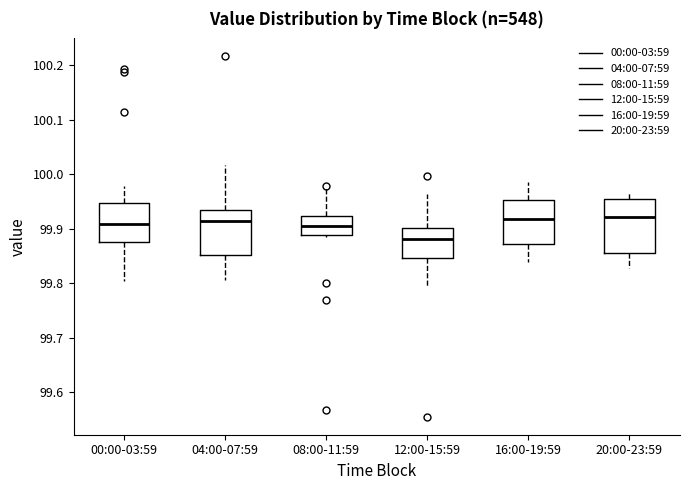

Where does the upper whisker of the box for 04:00-07:59 end on the y-axis? The values are not printed on the chart, so give them approximately, as read against the axis.

100.02